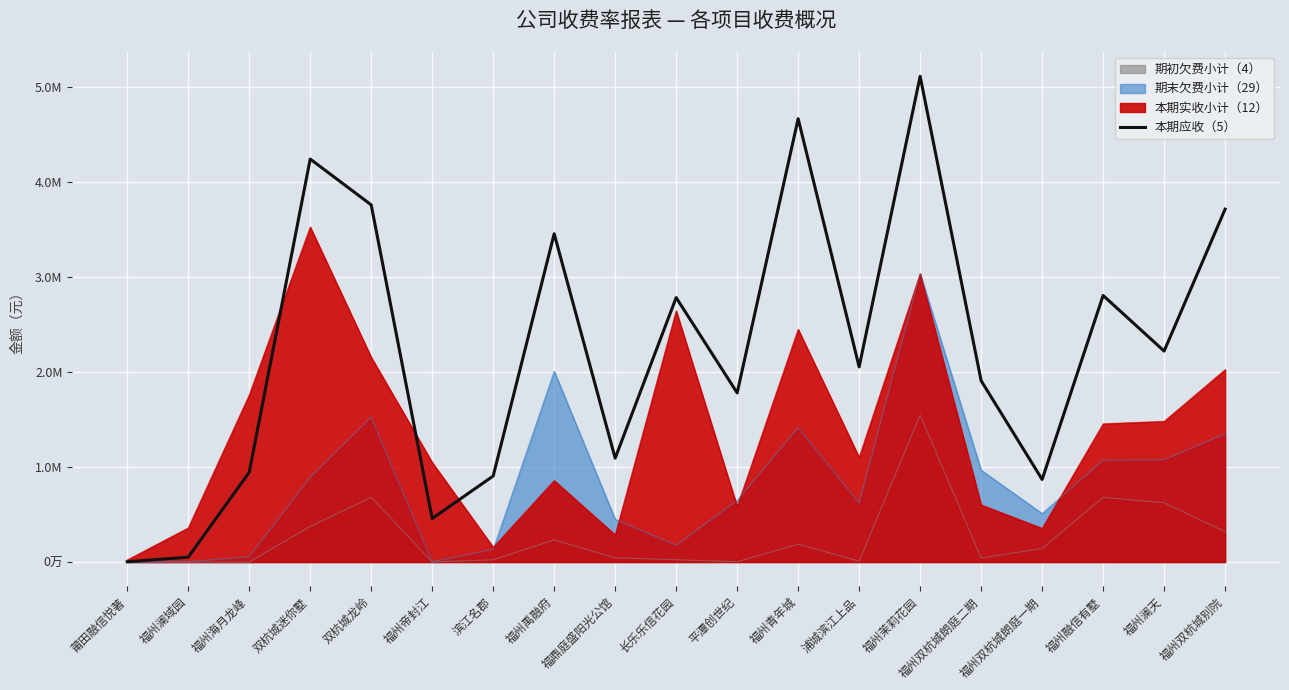

List the labels in order of value, smallest first.

莆田融信悦著, 福州澜域园, 福州帝封江, 福州双杭城朗庭一期, 滨江名郡, 福州海月龙峰, 福鼎庭盛阳光公馆, 平潭创世纪, 福州双杭城朗庭二期, 浦城滨江上品, 福州澜天, 长乐乐信花园, 福州融信有墅, 福州禹融府, 福州双杭城别院, 双杭城龙岭, 双杭城迷你墅, 福州青年城, 福州茉莉花园